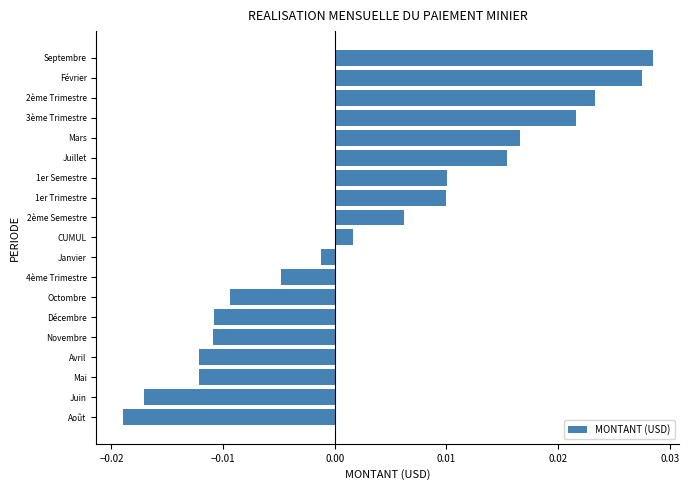

Between Novembre and CUMUL, which is larger?

CUMUL